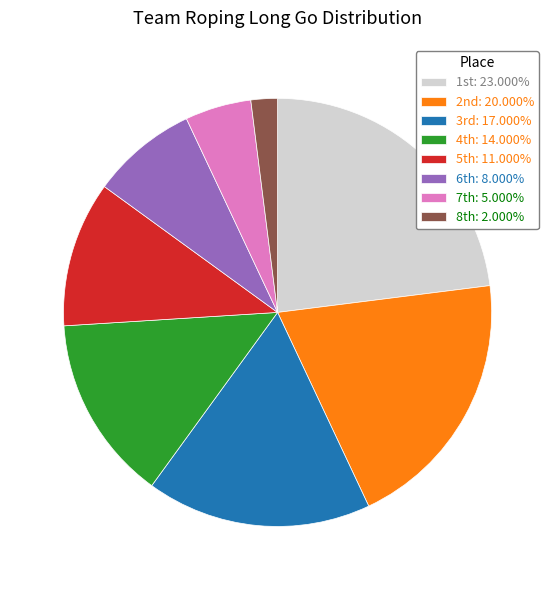

Is there a majority slice in this chart?

No